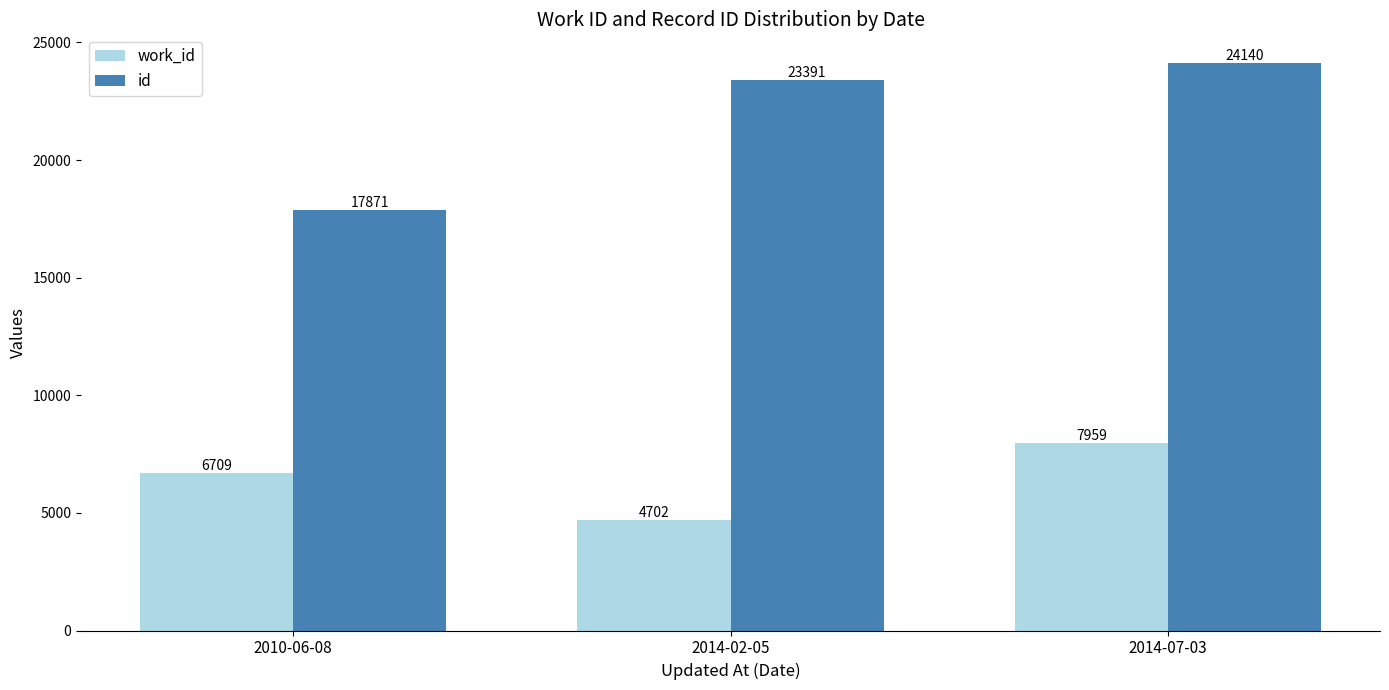

What is the spread (max minus min) of values at 2014-02-05?

18689